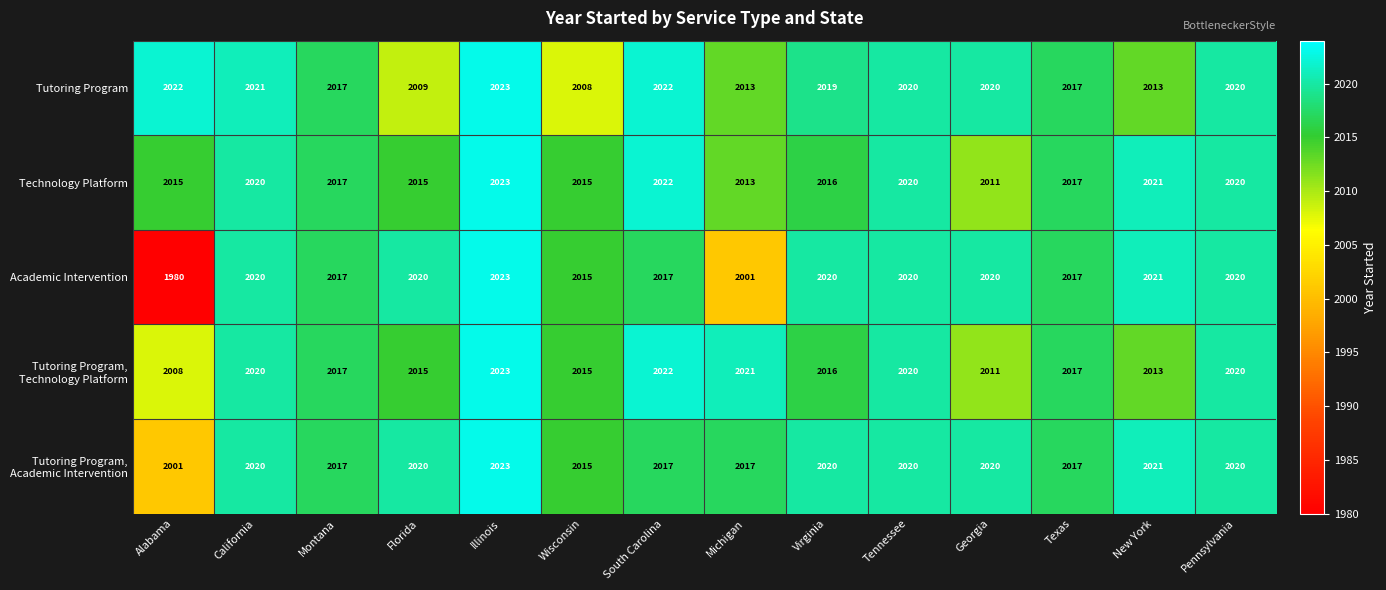

How many data points does each series have?

14